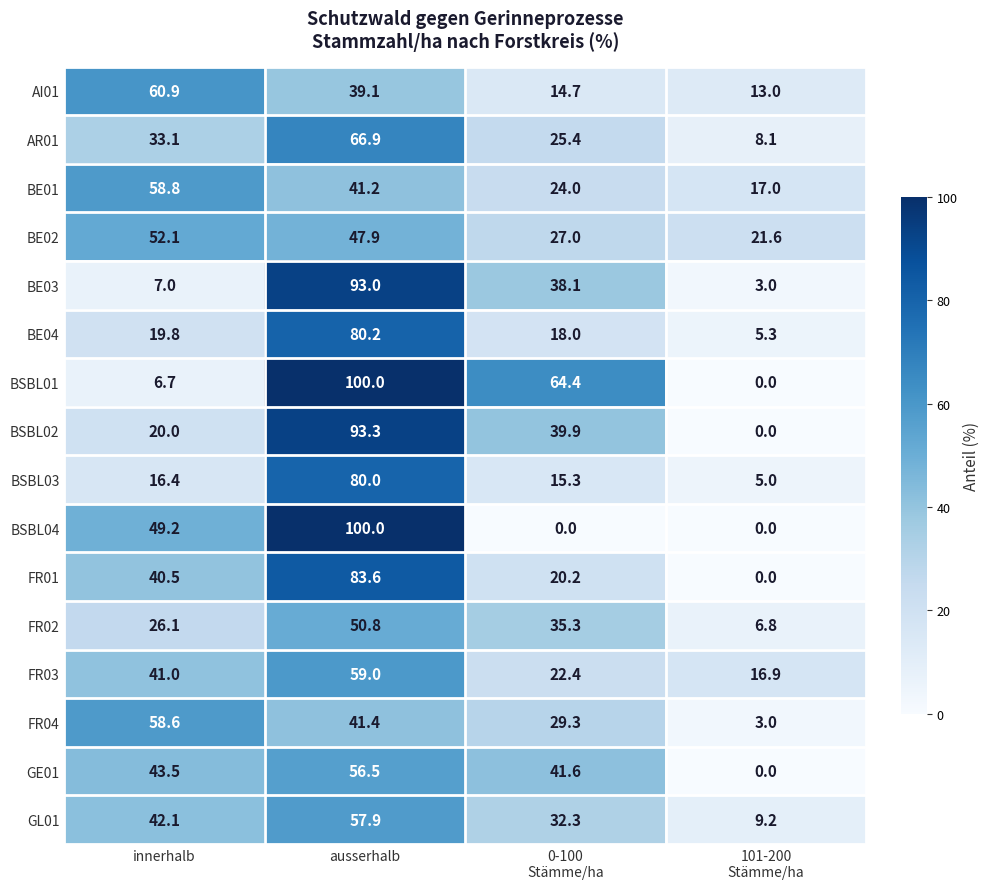

What is the average value of the AI01 series?

31.9